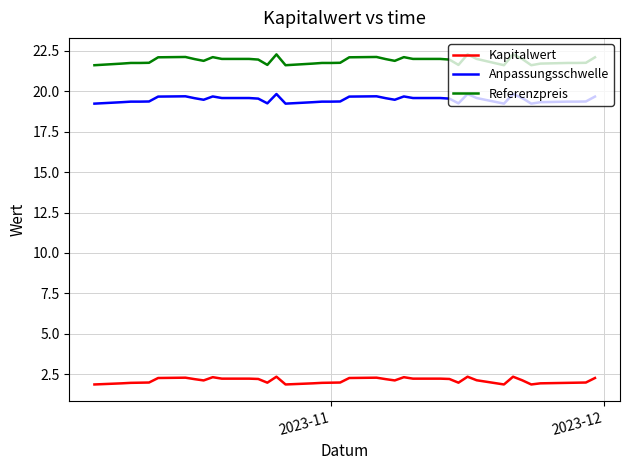

Rank the series by their maximum value, from lowest to highest.

Kapitalwert, Anpassungsschwelle, Referenzpreis